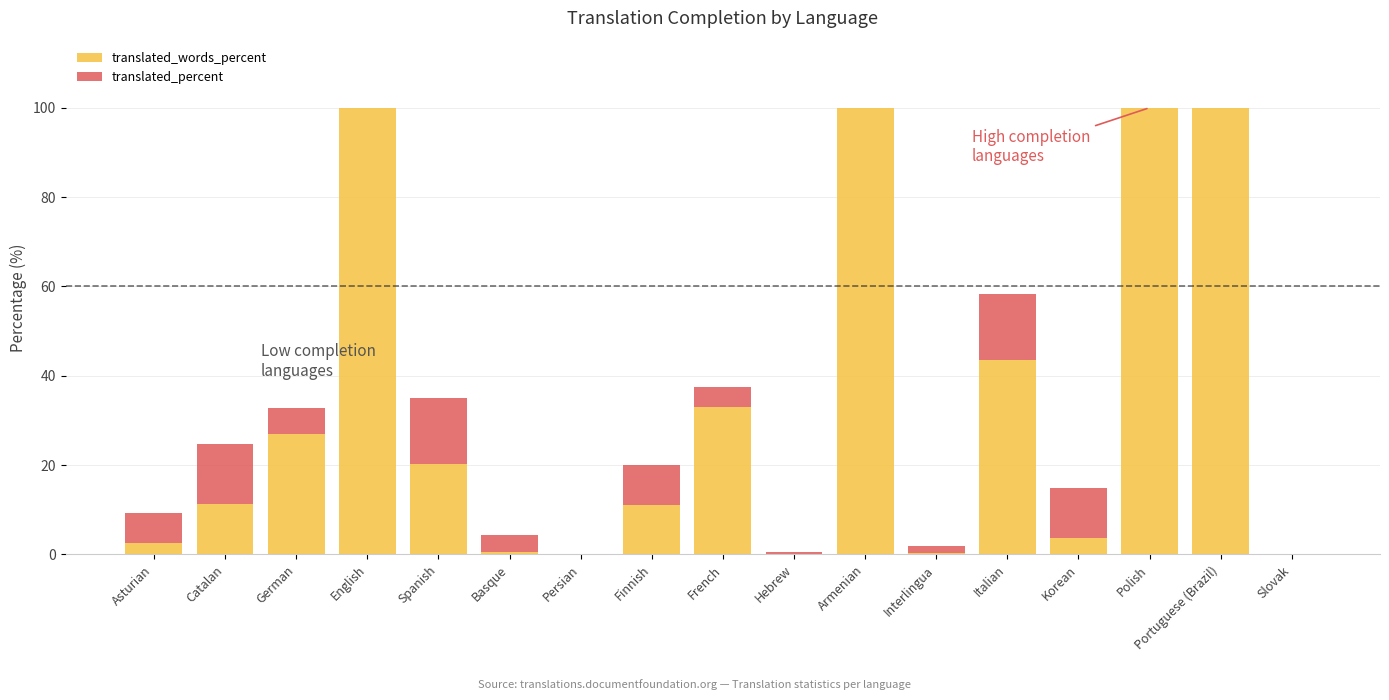

What is the highest value of the translated_words_percent series?

100.0